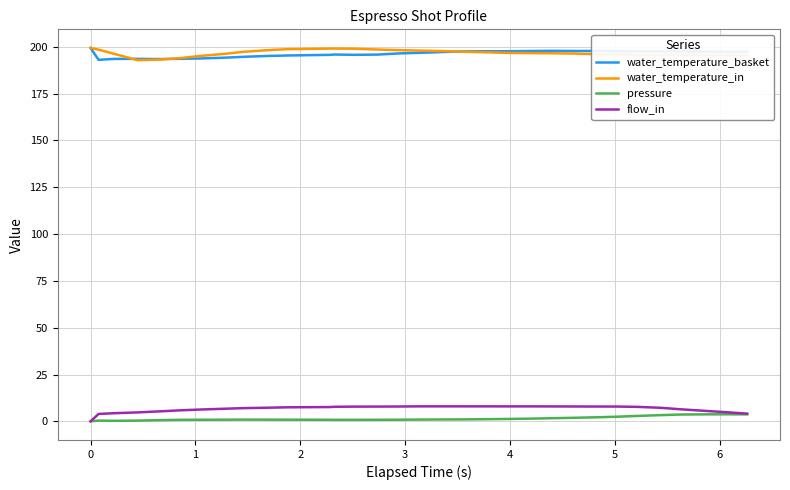

True or false: pressure and water_temperature_basket intersect in this chart.

False